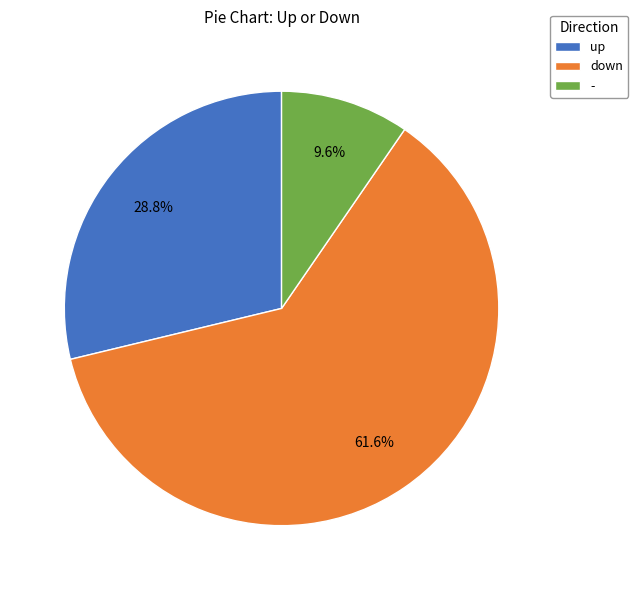

Which category has the biggest portion of the pie?

down